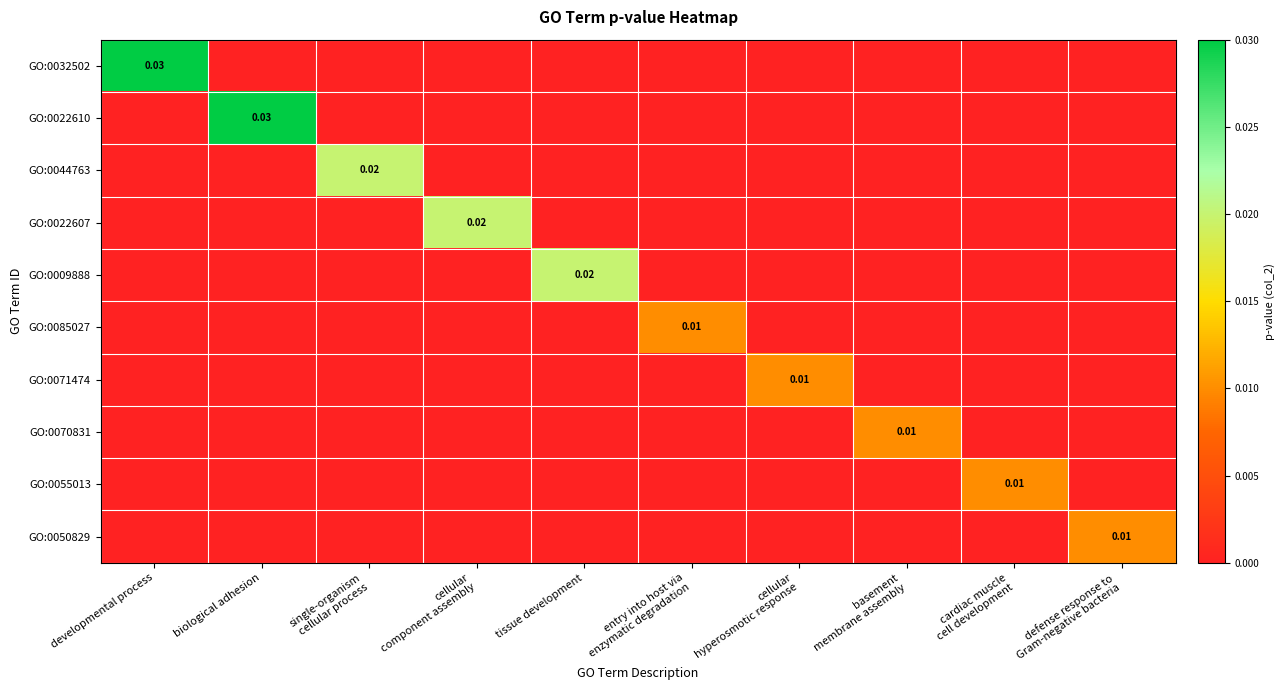

Between developmental process and defense response to Gram-negative bacteria, which series saw the biggest shift?

GO:0032502